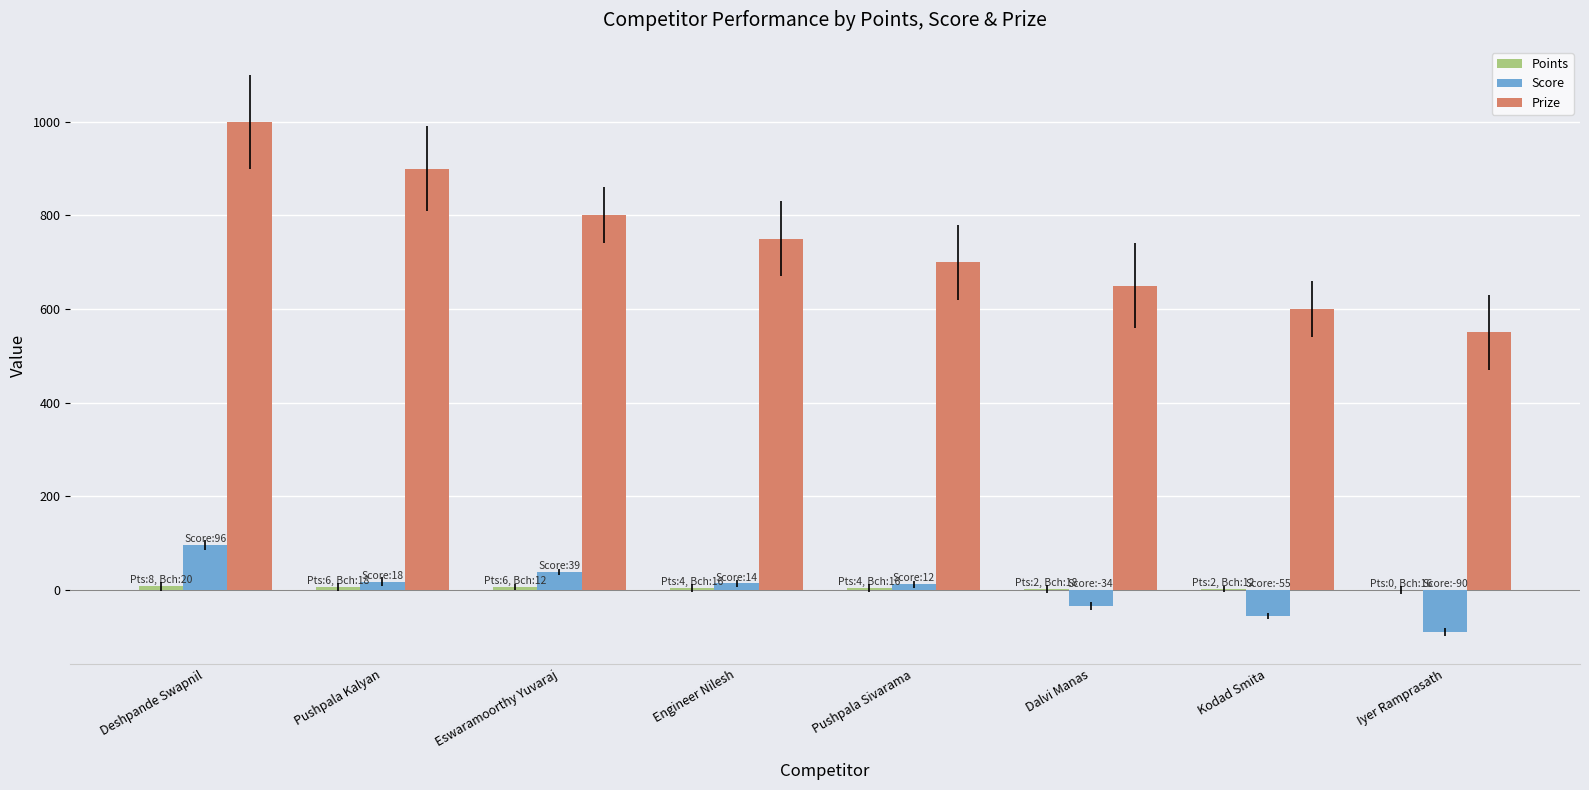

List the labels in order of Prize value, smallest first.

Iyer Ramprasath, Kodad Smita, Dalvi Manas, Pushpala Sivarama, Engineer Nilesh, Eswaramoorthy Yuvaraj, Pushpala Kalyan, Deshpande Swapnil